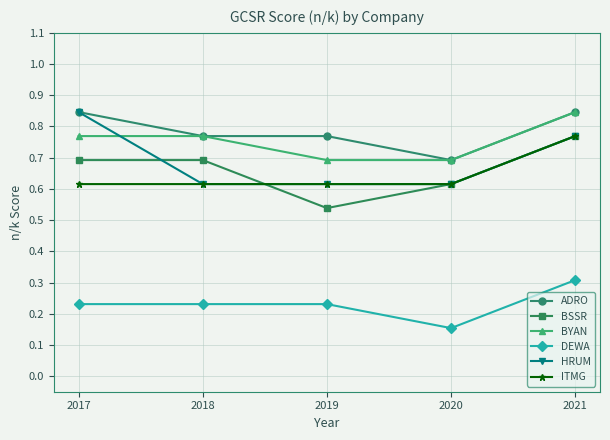

True or false: BYAN and ITMG cross at least once.

False